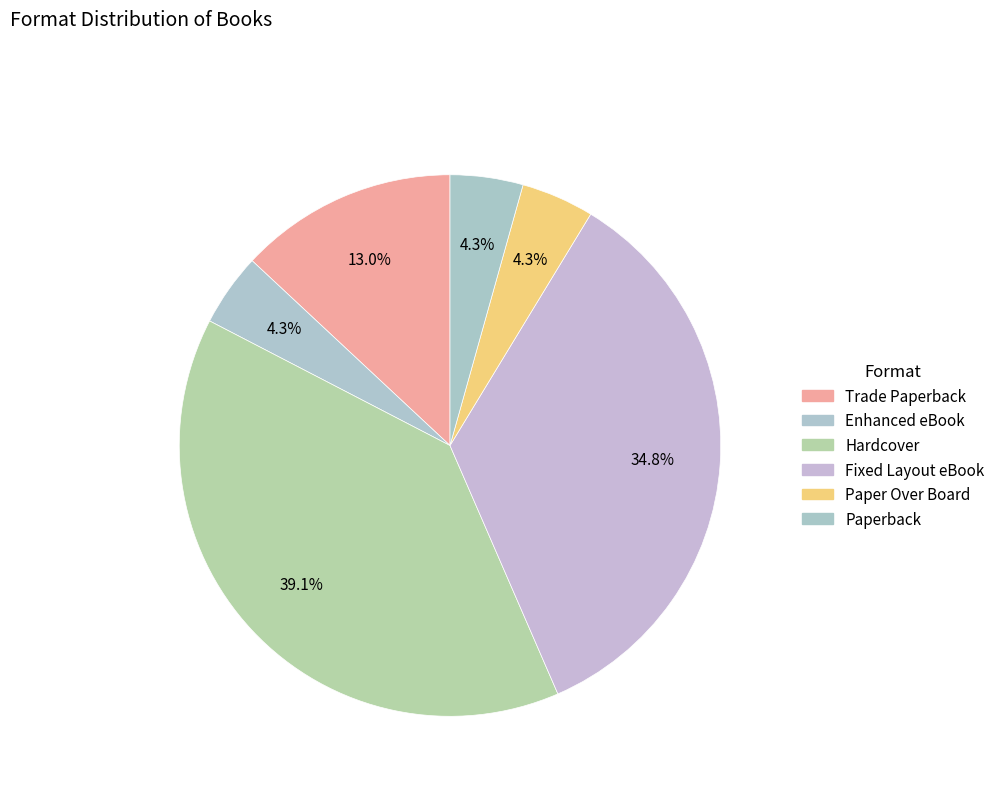

Rank the categories by value from lowest to highest.

Enhanced eBook, Paper Over Board, Paperback, Trade Paperback, Fixed Layout eBook, Hardcover